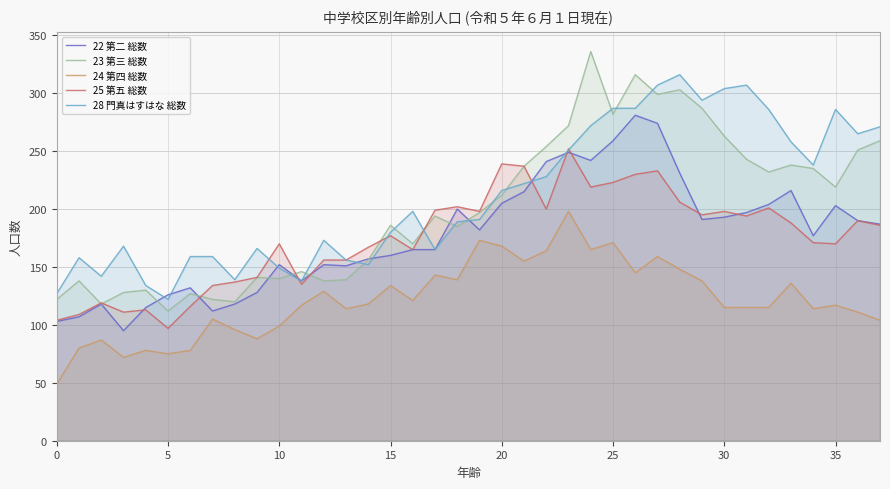

True or false: 28 門真はすはな 総数 has more than 2 interior local peaks.

True